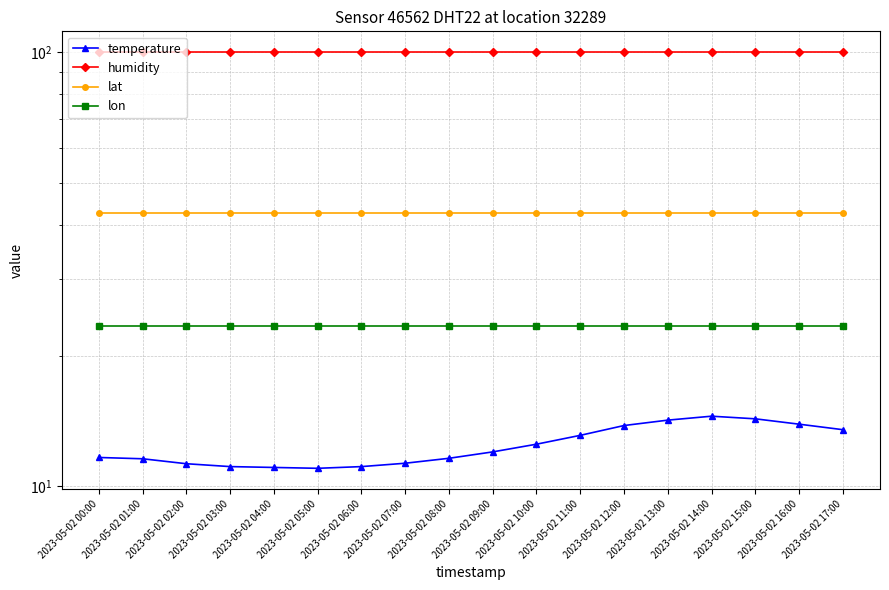

Which has a higher value, 2023-05-02 17:00 or 2023-05-02 03:00?

2023-05-02 17:00